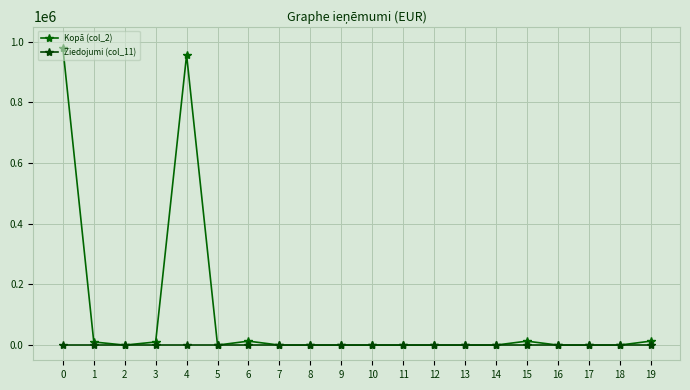

What are all the series names shown in the legend?

Kopā (col_2), Ziedojumi (col_11)